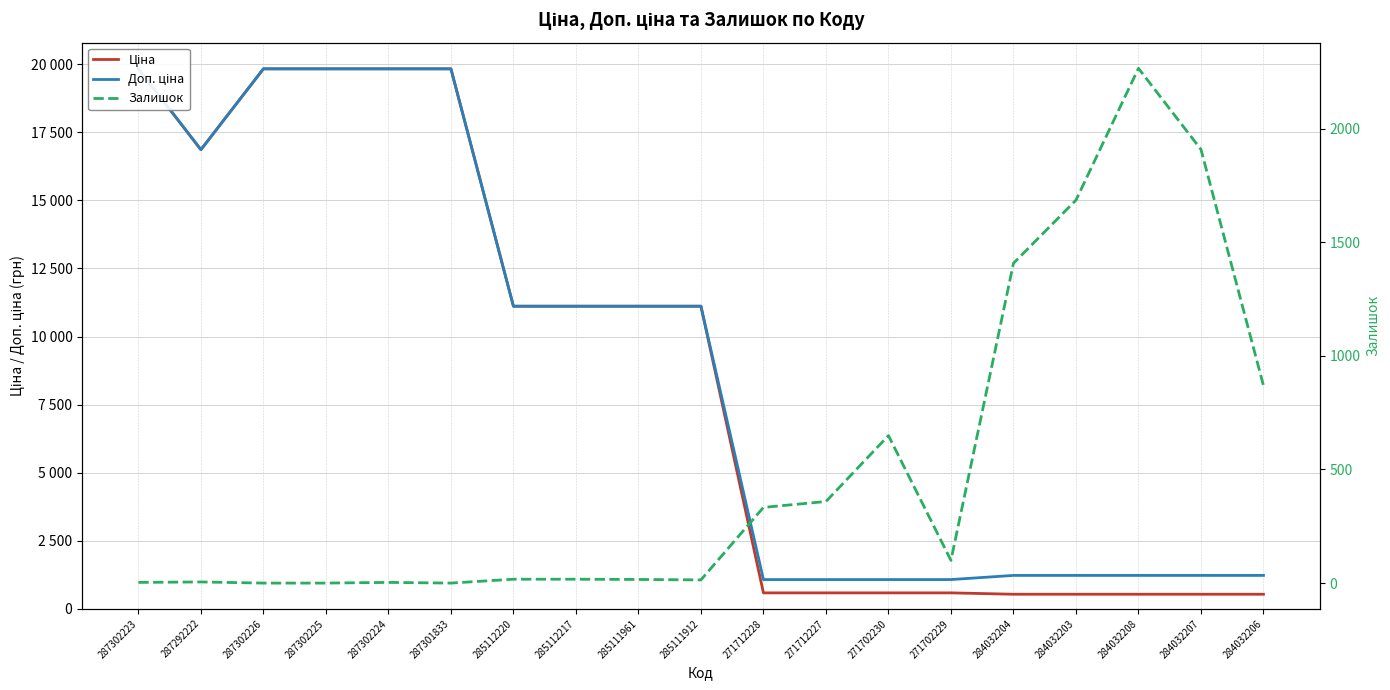

True or false: Ціна and Залишок intersect in this chart.

True